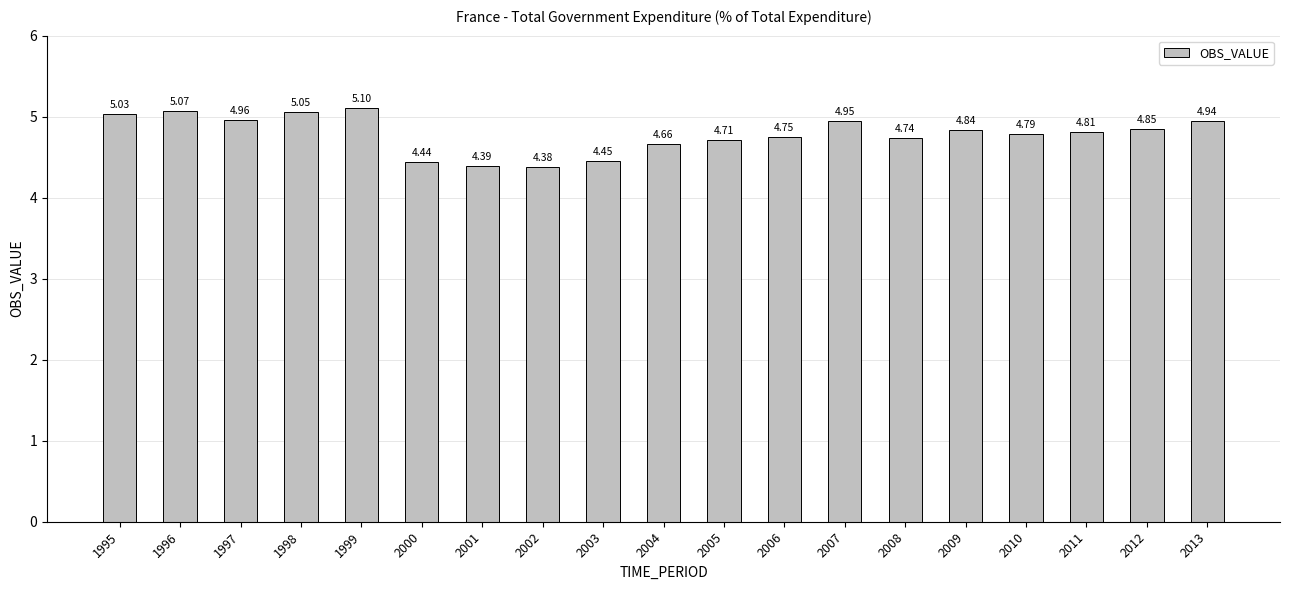

Which has a higher value, 2010 or 1997?

1997